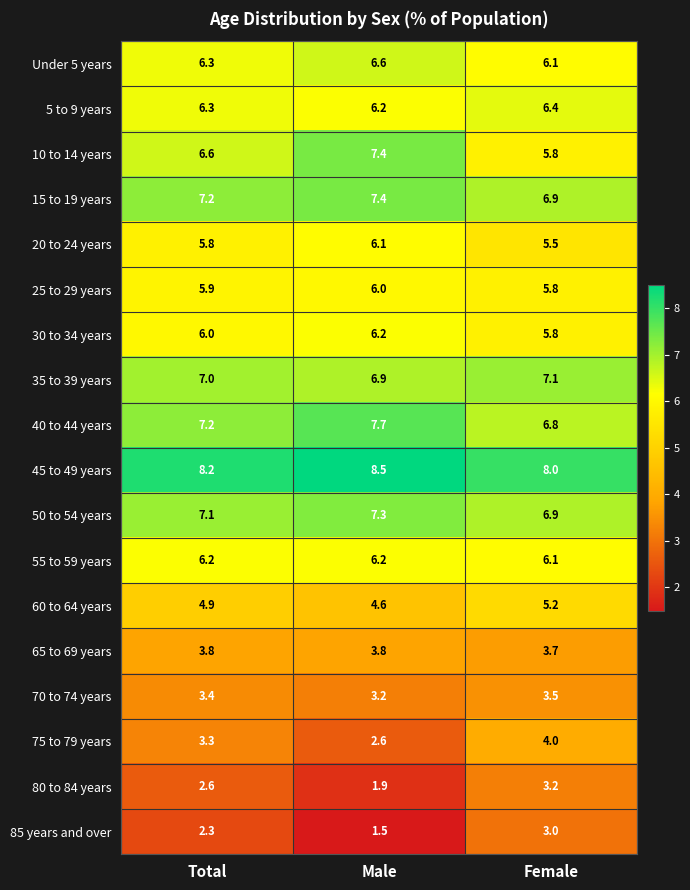

Is the value of 30 to 34 years at Female greater than the value of 85 years and over at Male?

Yes